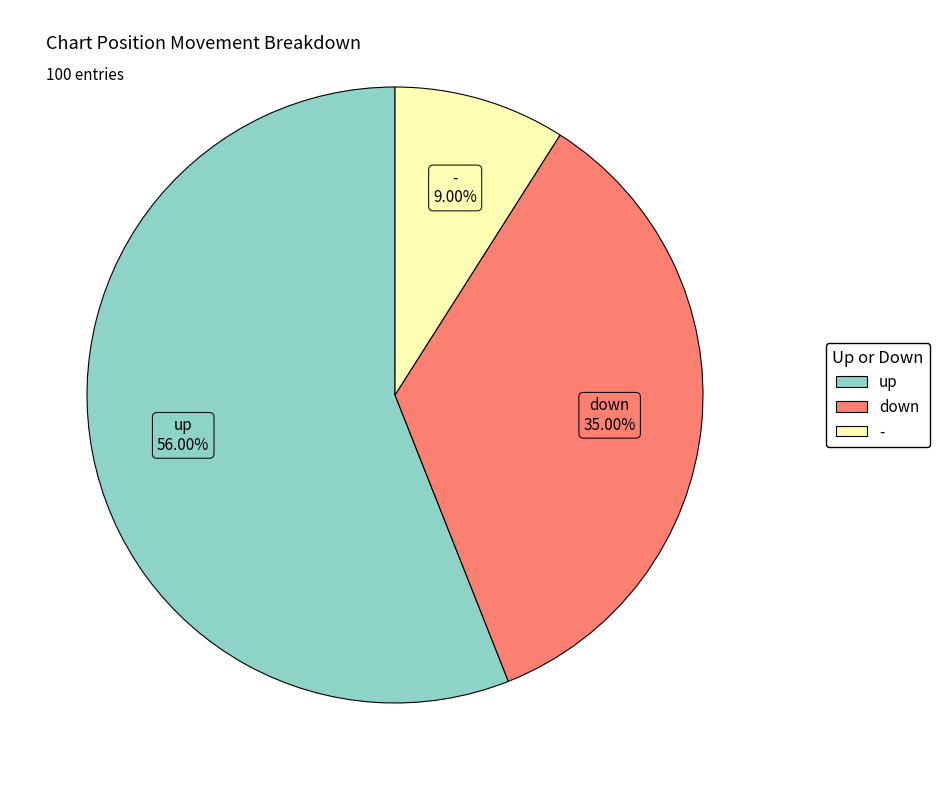

What percentage is the - slice, to the nearest percent?

9%